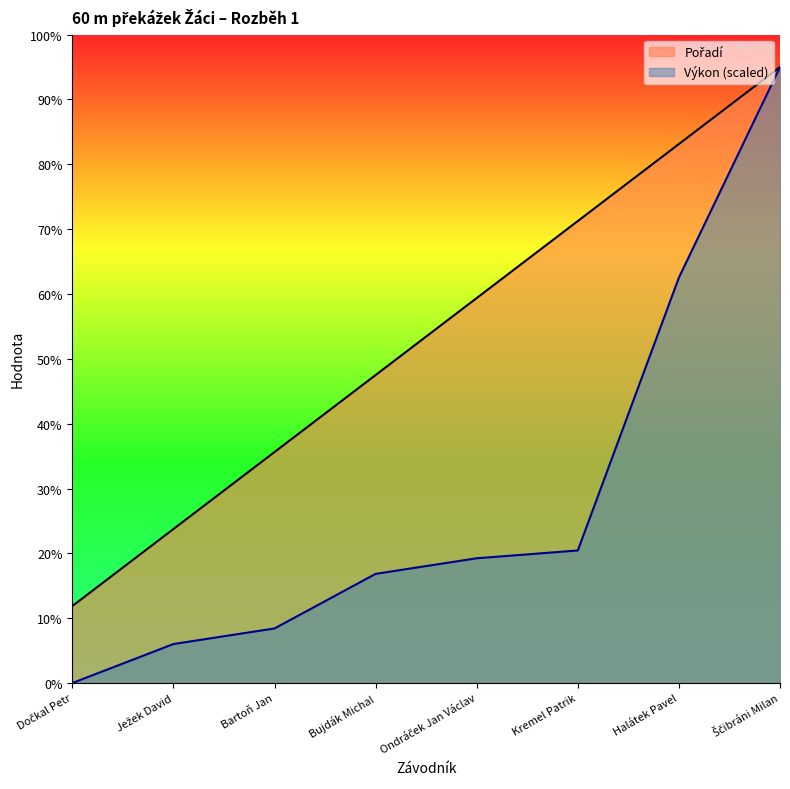

Which has a higher value, Ježek David or Bartoň Jan?

Bartoň Jan